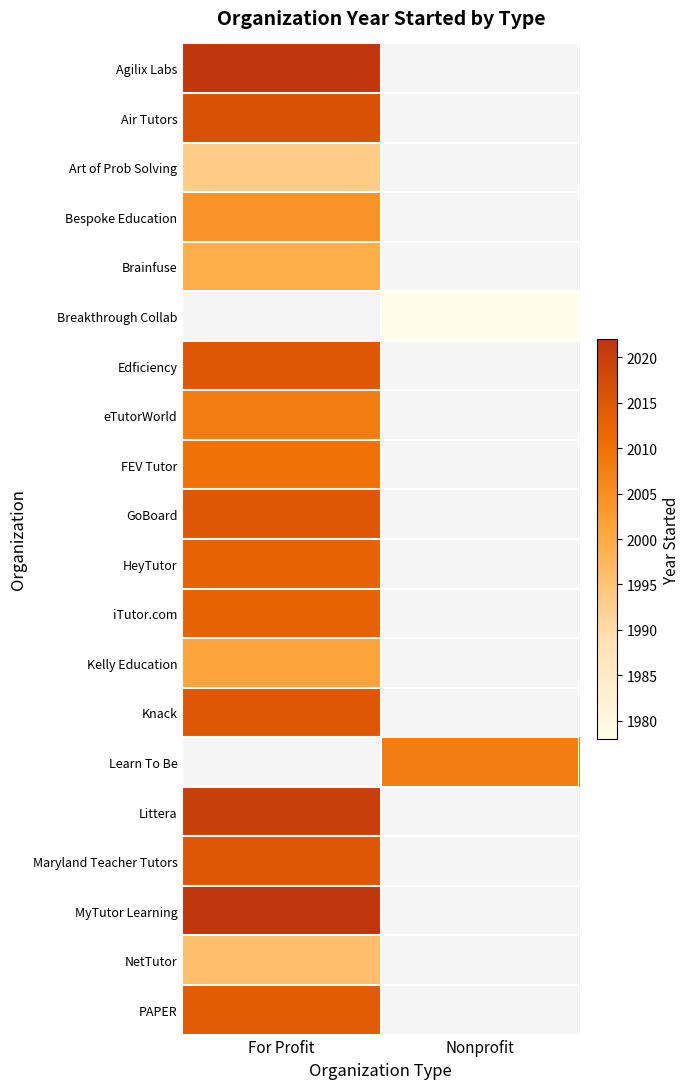

How many values in HeyTutor are above zero?

1